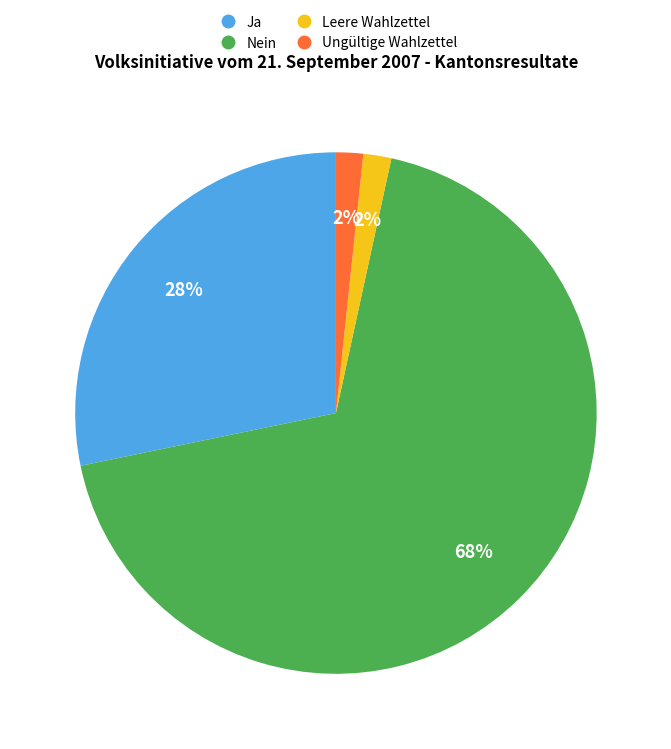

To the nearest percent, what is the combined percentage of Leere Wahlzettel and Ja?

30%